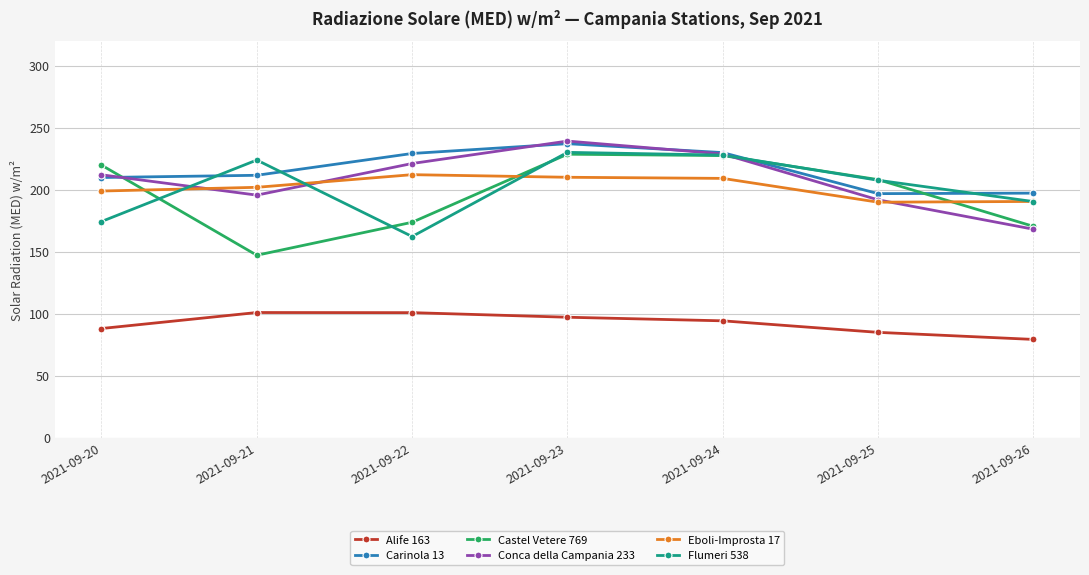

The value of Eboli-Improsta 17 at 2021-09-26 is 73.9. True or false?

False